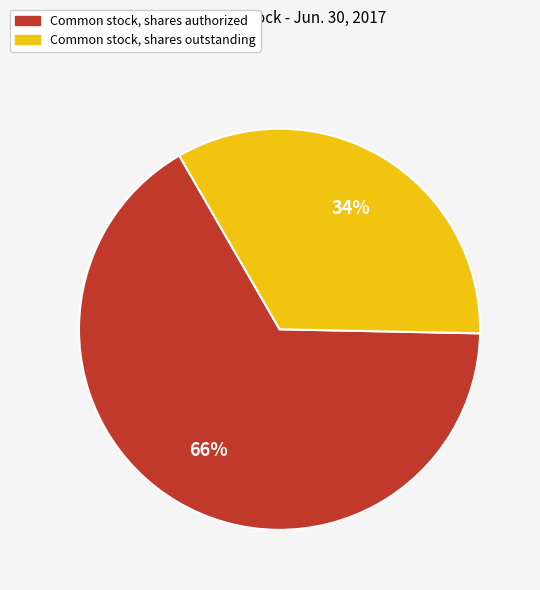

Is there any slice that represents more than half of the pie?

Yes